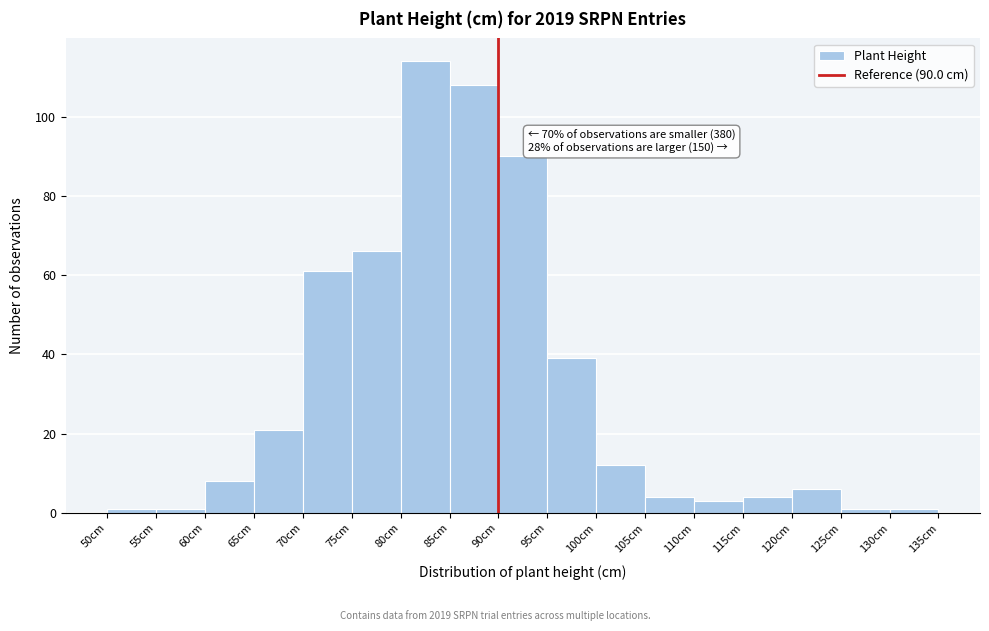

Which range on the x-axis has the tallest bar?

80 to 85